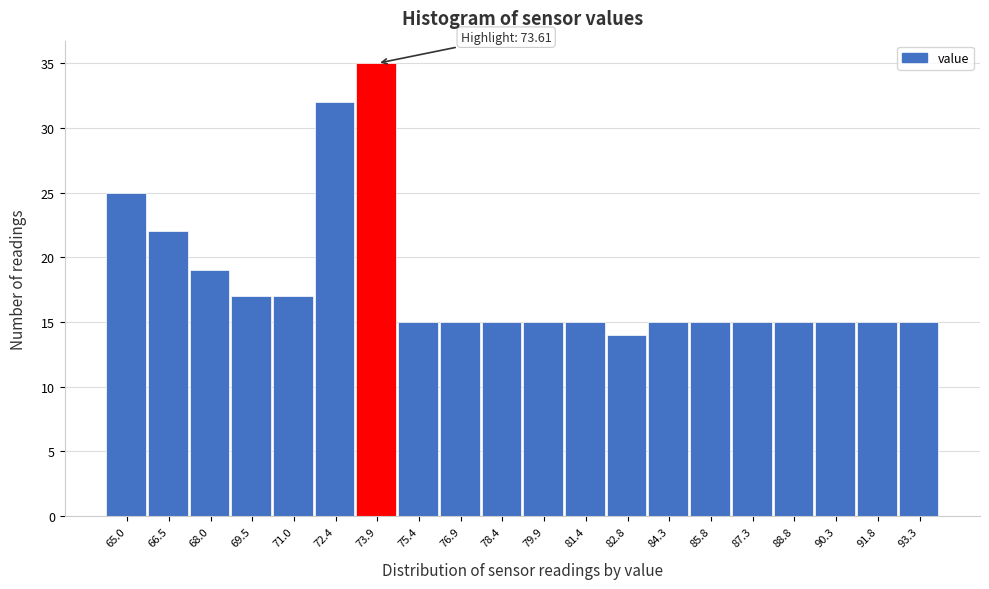

Over which range of the x-axis is the bar tallest?

73.2 to 74.6